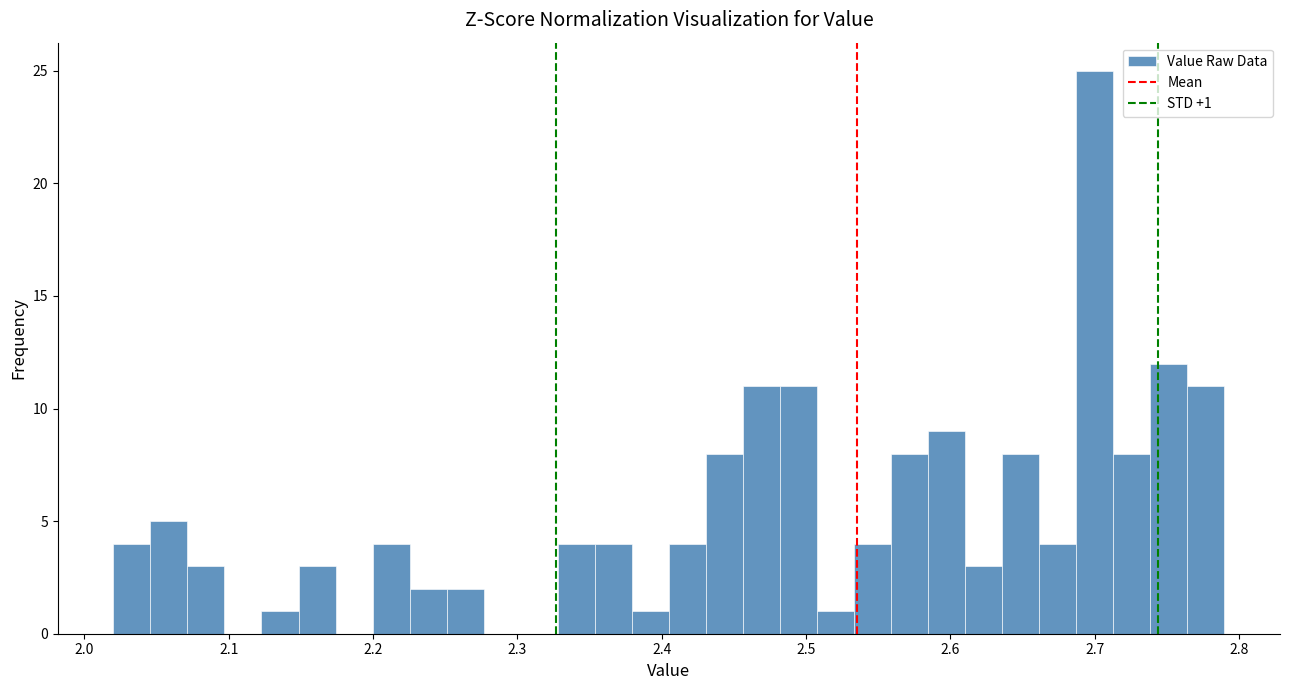

Around what value on the x-axis is the tallest bar? Give the approximate position of its centre, as read against the axis.

2.70